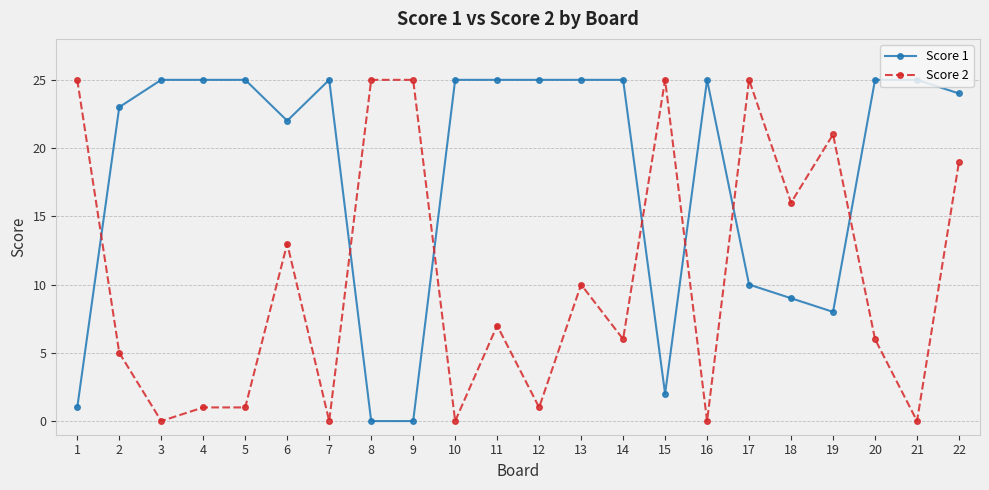

Rank the series by their average value, from lowest to highest.

Score 2, Score 1